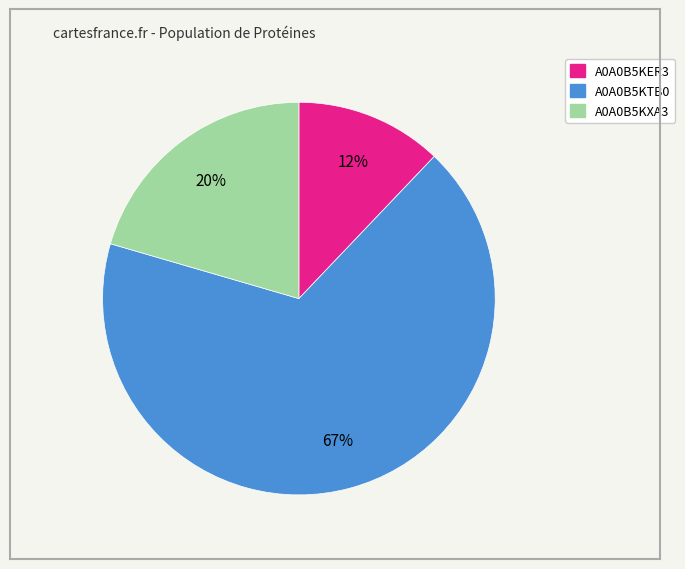

Rank the categories by value from lowest to highest.

A0A0B5KER3, A0A0B5KXA3, A0A0B5KTB0